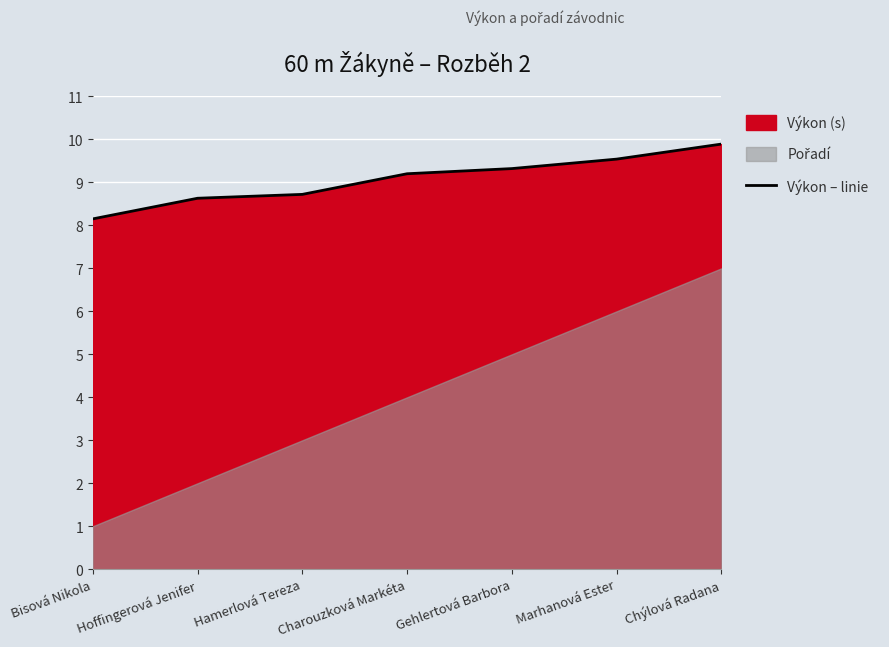

The chart shows a value of 9.5 at Marhanová Ester. True or false?

True